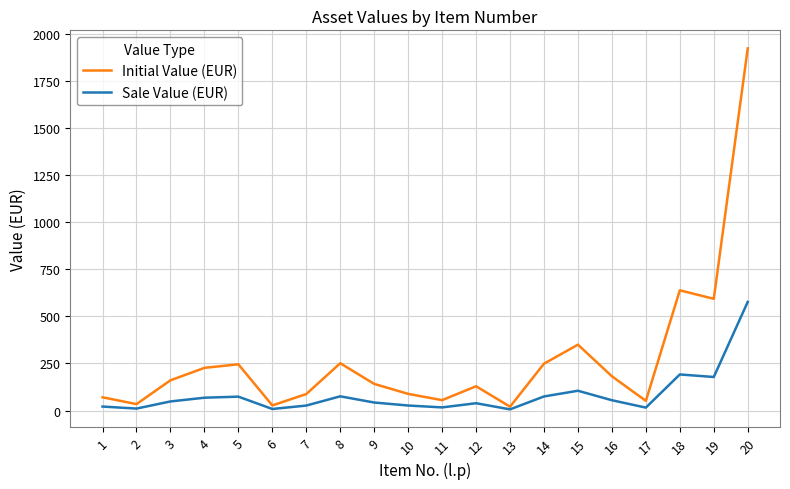

What is the highest value of the Initial Value (EUR) series?

1925.3